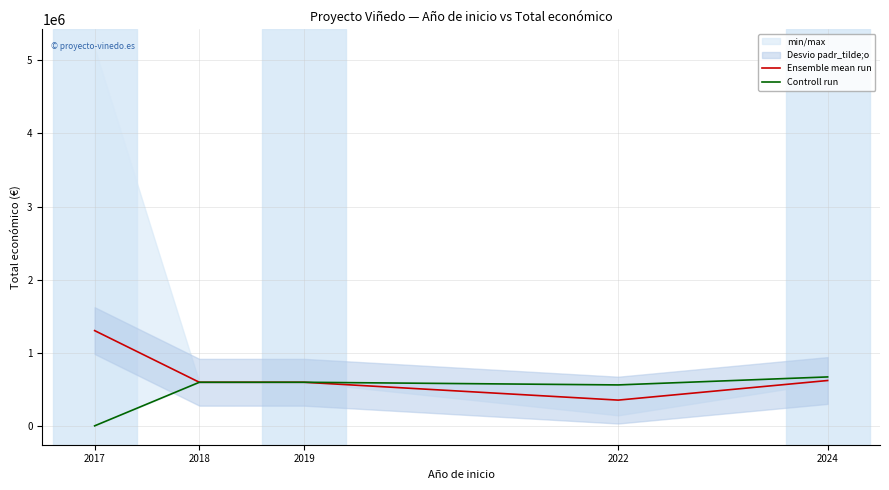

The value of Ensemble mean run at 2024 is 623828.8. True or false?

True